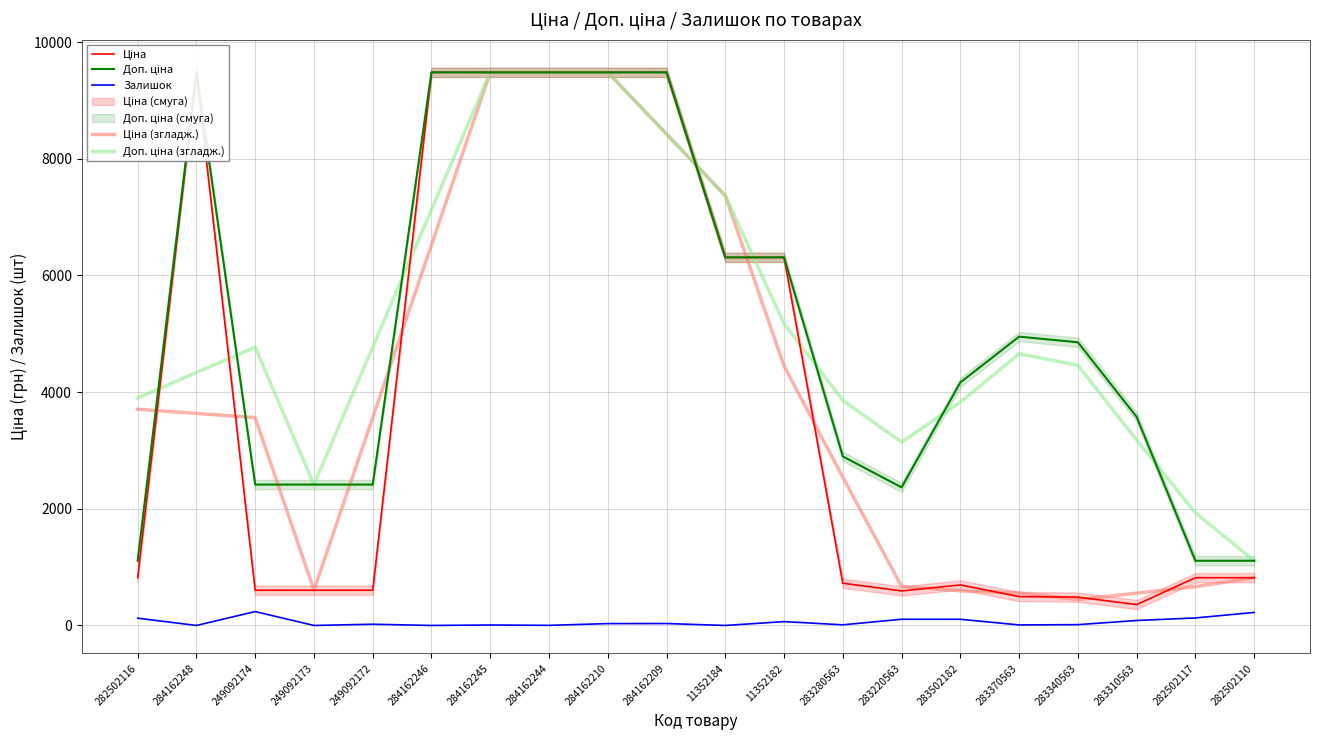

What is the value of the Залишок point at the 8th from the left?

2.0